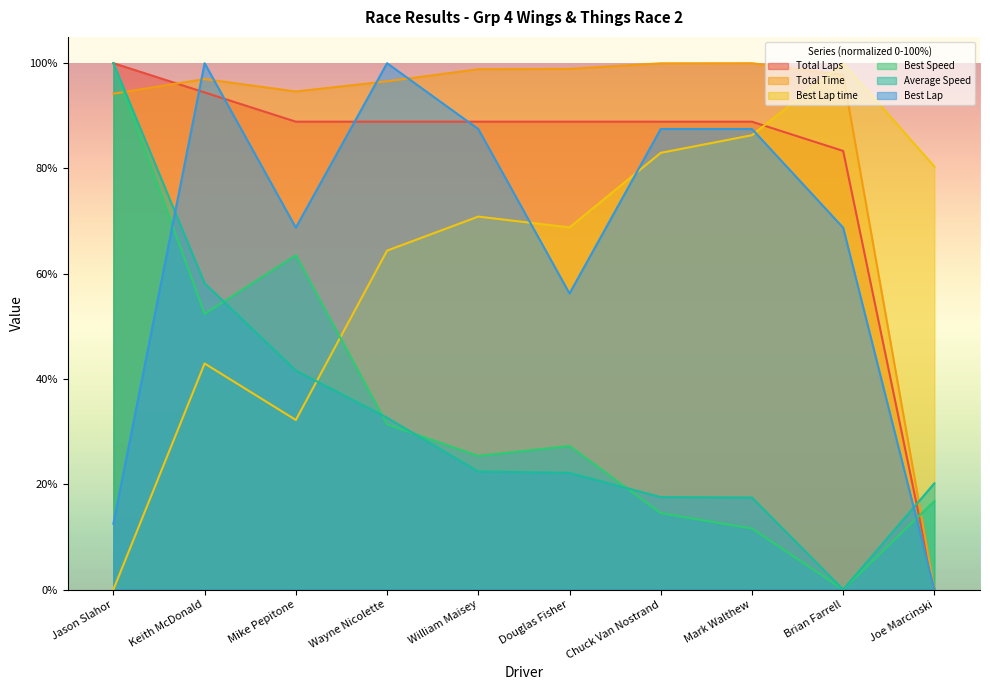

Reading right to left, extract all data points from this chart.

Total Laps: Joe Marcinski=0.0	Brian Farrell=83.3	Mark Walthew=88.9	Chuck Van Nostrand=88.9	Douglas Fisher=88.9	William Maisey=88.9	Wayne Nicolette=88.9	Mike Pepitone=88.9	Keith McDonald=94.4	Jason Slahor=100.0
Total Time: Joe Marcinski=0.0	Brian Farrell=97.8	Mark Walthew=100.0	Chuck Van Nostrand=100.0	Douglas Fisher=98.9	William Maisey=98.9	Wayne Nicolette=96.6	Mike Pepitone=94.6	Keith McDonald=97.0	Jason Slahor=94.2
Best Lap time: Joe Marcinski=80.4	Brian Farrell=100.0	Mark Walthew=86.3	Chuck Van Nostrand=83.0	Douglas Fisher=68.8	William Maisey=70.9	Wayne Nicolette=64.4	Mike Pepitone=32.2	Keith McDonald=43.0	Jason Slahor=0.0
Best Speed: Joe Marcinski=16.8	Brian Farrell=0.0	Mark Walthew=11.6	Chuck Van Nostrand=14.5	Douglas Fisher=27.3	William Maisey=25.4	Wayne Nicolette=31.4	Mike Pepitone=63.5	Keith McDonald=52.4	Jason Slahor=100.0
Average Speed: Joe Marcinski=20.2	Brian Farrell=0.0	Mark Walthew=17.5	Chuck Van Nostrand=17.6	Douglas Fisher=22.2	William Maisey=22.4	Wayne Nicolette=32.6	Mike Pepitone=41.6	Keith McDonald=58.2	Jason Slahor=100.0
Best Lap: Joe Marcinski=0.0	Brian Farrell=68.8	Mark Walthew=87.5	Chuck Van Nostrand=87.5	Douglas Fisher=56.2	William Maisey=87.5	Wayne Nicolette=100.0	Mike Pepitone=68.8	Keith McDonald=100.0	Jason Slahor=12.5